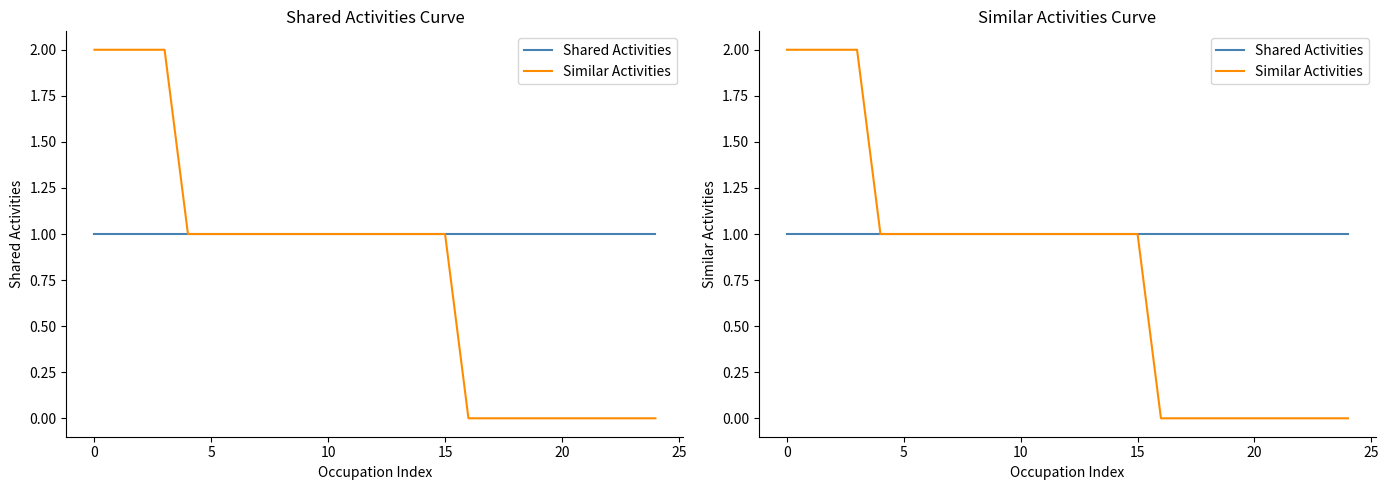

True or false: Similar Activities and Shared Activities intersect in this chart.

False